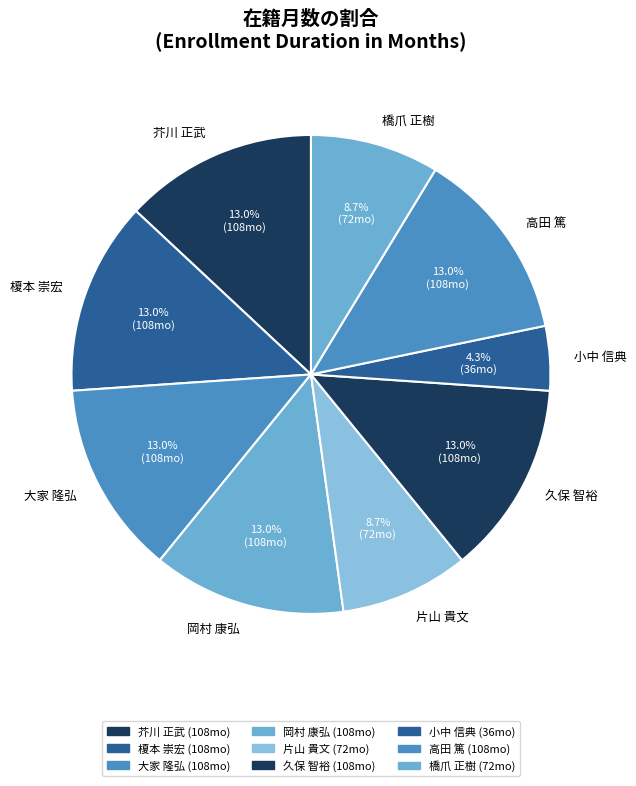

Which category has the smallest portion of the pie?

小中 信典